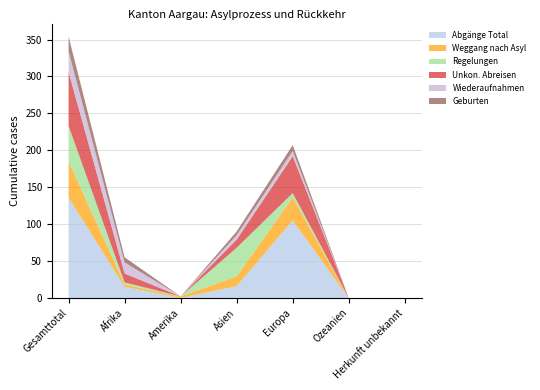

Reading left to right, what are all the values shown in this chart?

Abgänge Total: Gesamttotal=136	Afrika=15	Amerika=0	Asien=16	Europa=105	Ozeanien=0	Herkunft unbekannt=0
Weggang nach Asyl: Gesamttotal=49	Afrika=3	Amerika=2	Asien=13	Europa=31	Ozeanien=0	Herkunft unbekannt=0
Regelungen: Gesamttotal=48	Afrika=3	Amerika=0	Asien=39	Europa=6	Ozeanien=0	Herkunft unbekannt=0
Unkon. Abreisen: Gesamttotal=73	Afrika=12	Amerika=0	Asien=11	Europa=50	Ozeanien=0	Herkunft unbekannt=0
Wiederaufnahmen: Gesamttotal=28	Afrika=15	Amerika=0	Asien=6	Europa=7	Ozeanien=0	Herkunft unbekannt=0
Geburten: Gesamttotal=20	Afrika=7	Amerika=0	Asien=5	Europa=8	Ozeanien=0	Herkunft unbekannt=0